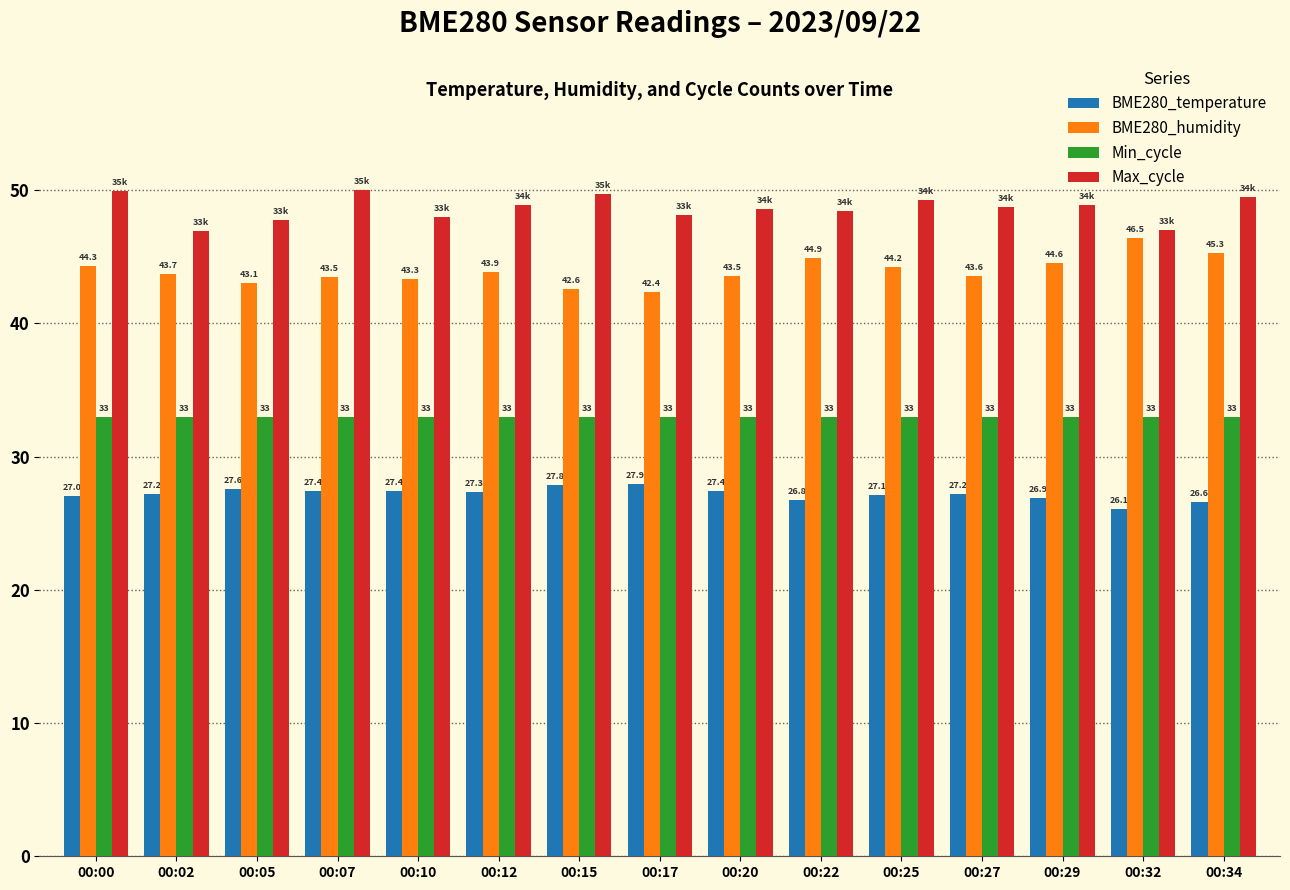

Which category has the lowest value in the BME280_humidity series?

00:17